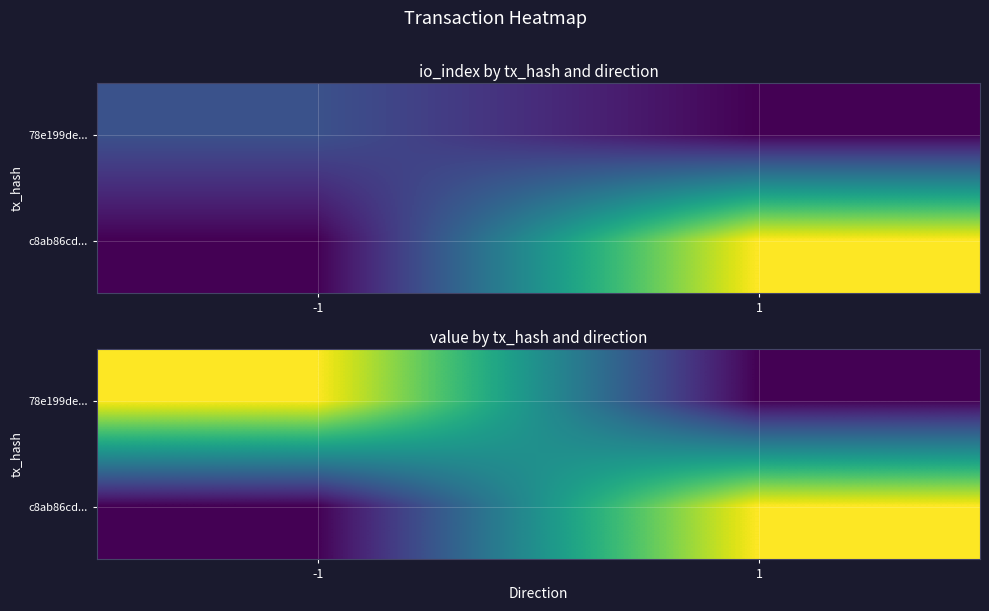

At which label does c8ab86cd... reach its peak?

1